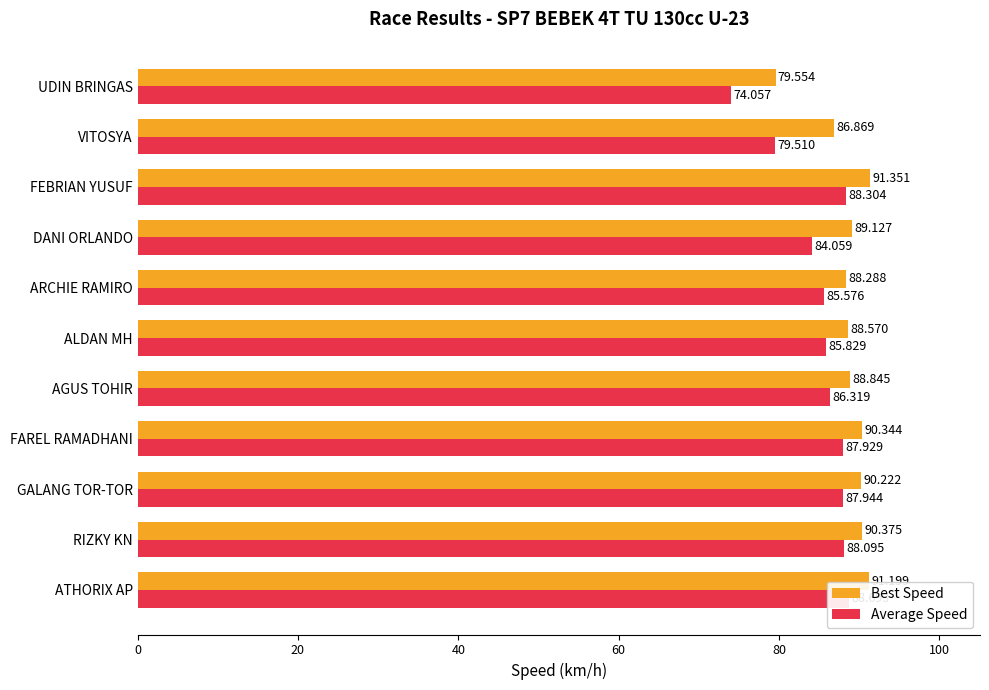

Is the value of Best Speed at FEBRIAN YUSUF greater than the value of Average Speed at UDIN BRINGAS?

Yes